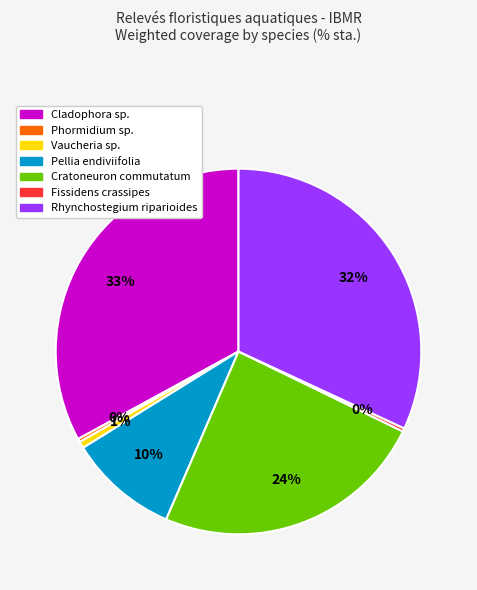

The Vaucheria sp. slice represents 1% of the pie. True or false?

True